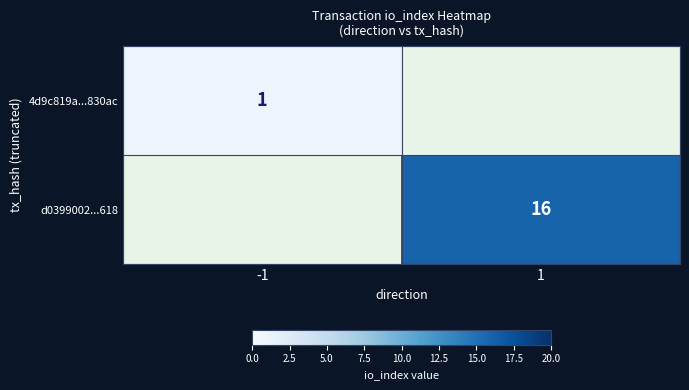

The 4d9c819a...830ac series shows 1 at -1. True or false?

True